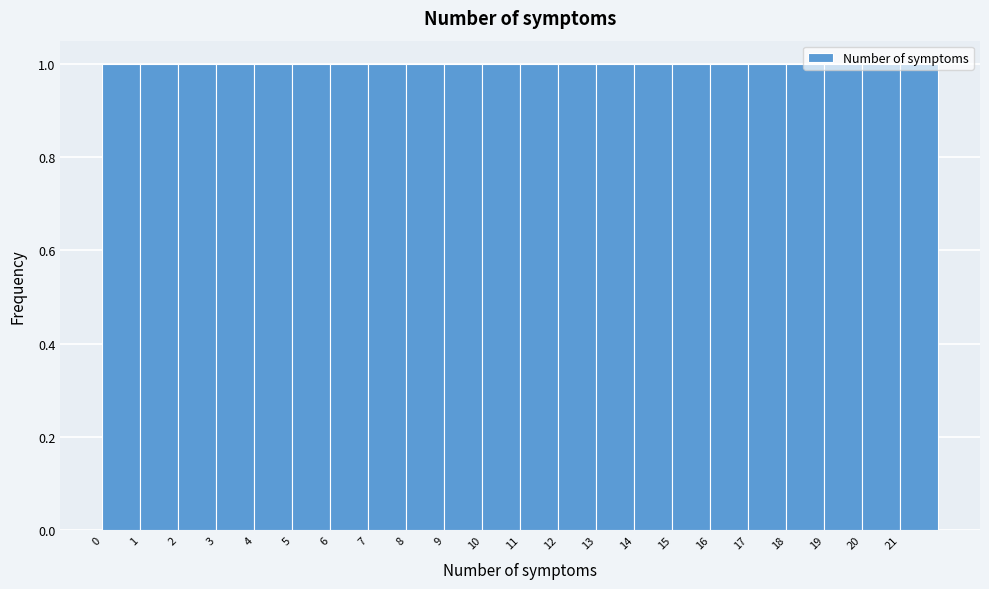

Reading left to right, list every bar in this chart as the range it spans on the x-axis followed by its height. The values are not printed on the chart, so give them approximately, as read against the axis.

0 to 1: 1
1 to 2: 1
2 to 3: 1
3 to 4: 1
4 to 5: 1
5 to 6: 1
6 to 7: 1
7 to 8: 1
8 to 9: 1
9 to 10: 1
10 to 11: 1
11 to 12: 1
12 to 13: 1
13 to 14: 1
14 to 15: 1
15 to 16: 1
16 to 17: 1
17 to 18: 1
18 to 19: 1
19 to 20: 1
20 to 21: 1
21 to 22: 1